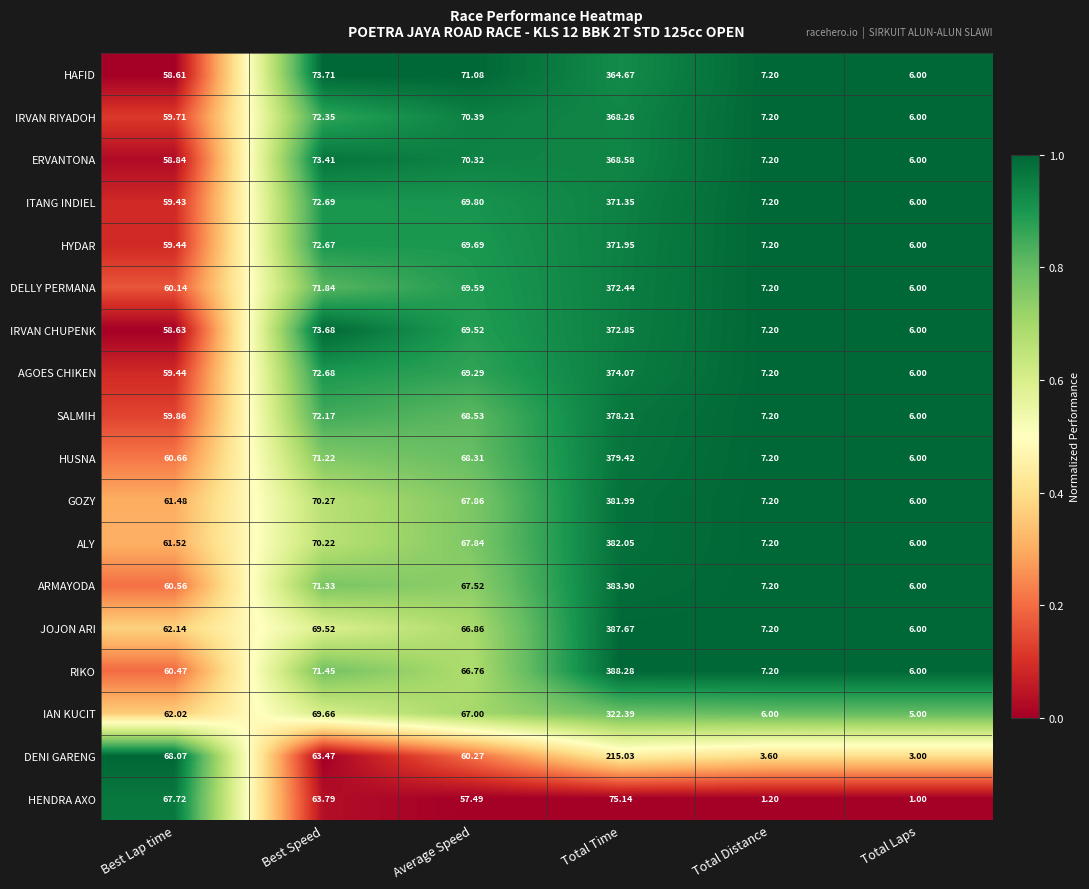

Which category has the highest value in the DELLY PERMANA series?

Total Time